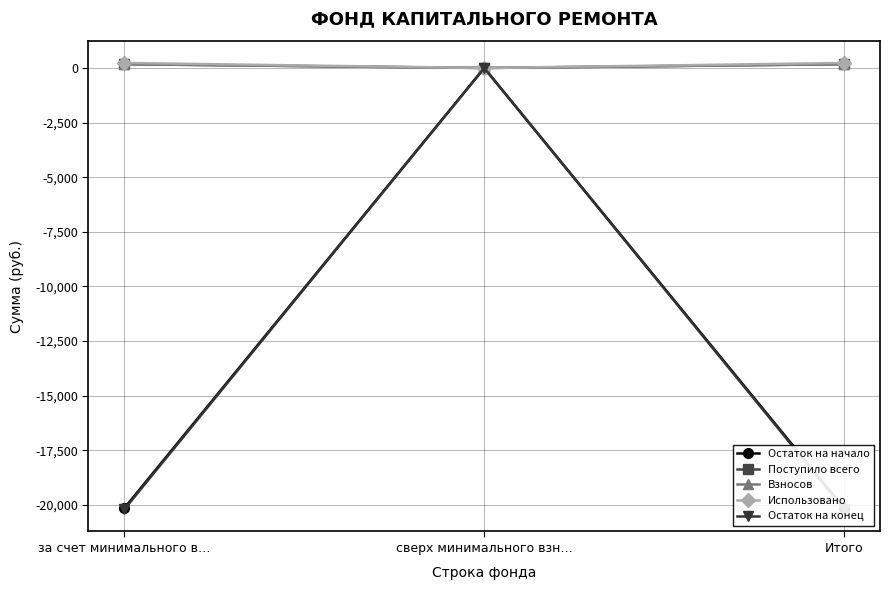

Is the value of Остаток на начало at сверх минимального взн… greater than the value of Остаток на конец at за счет минимального в…?

Yes